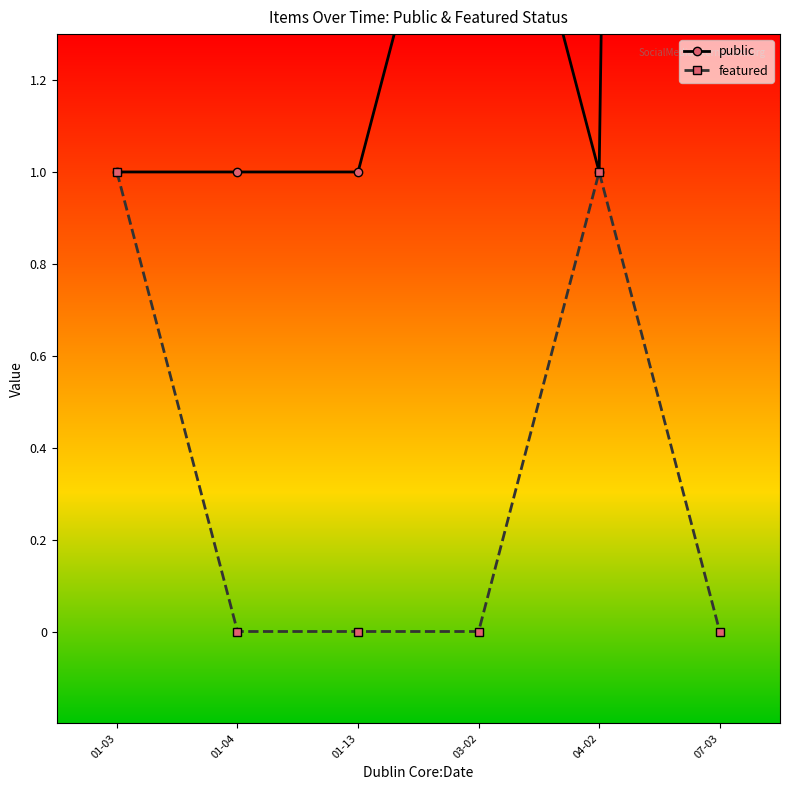

Where is the first local maximum for featured?

04-02